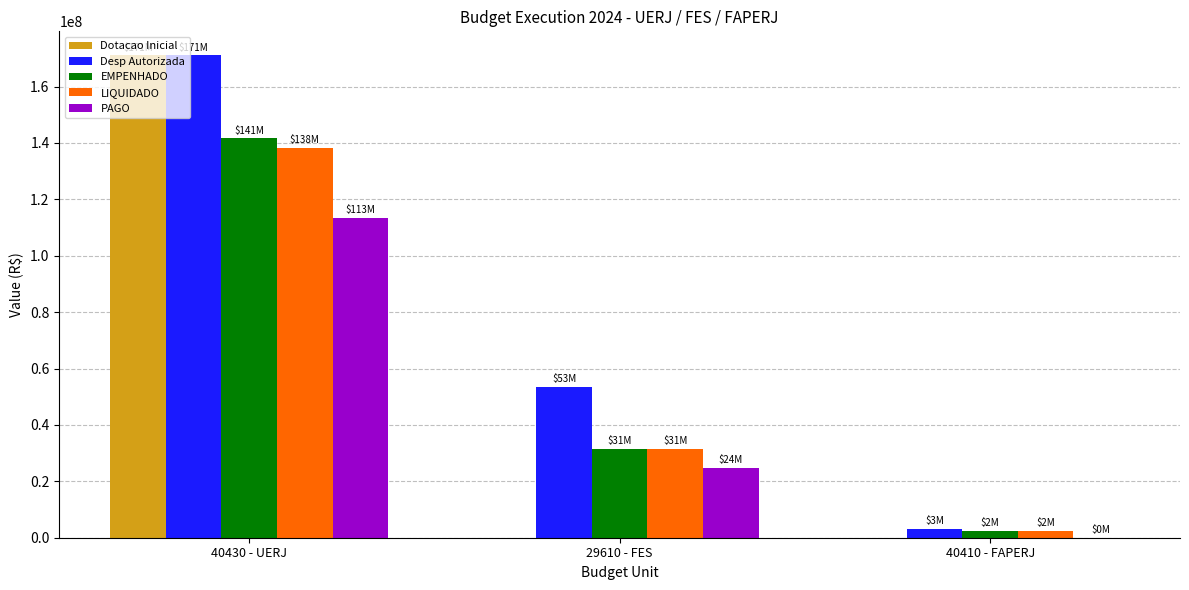

Which series has the widest spread of values?

Dotacao Inicial